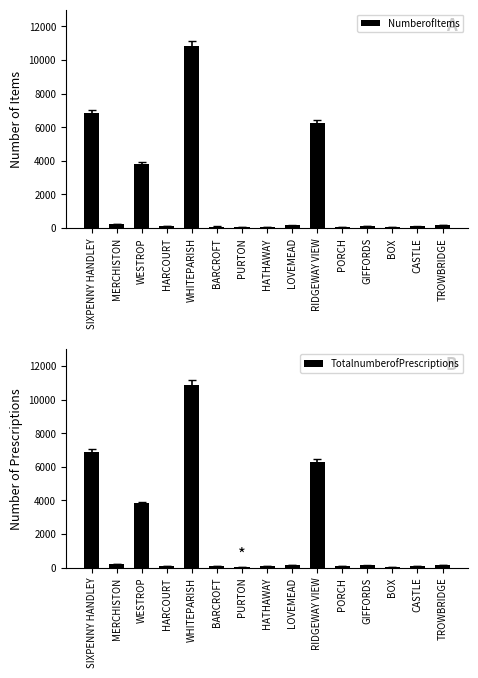

What is the difference between the TotalnumberofPrescriptions values at TROWBRIDGE and WHITEPARISH?

10678